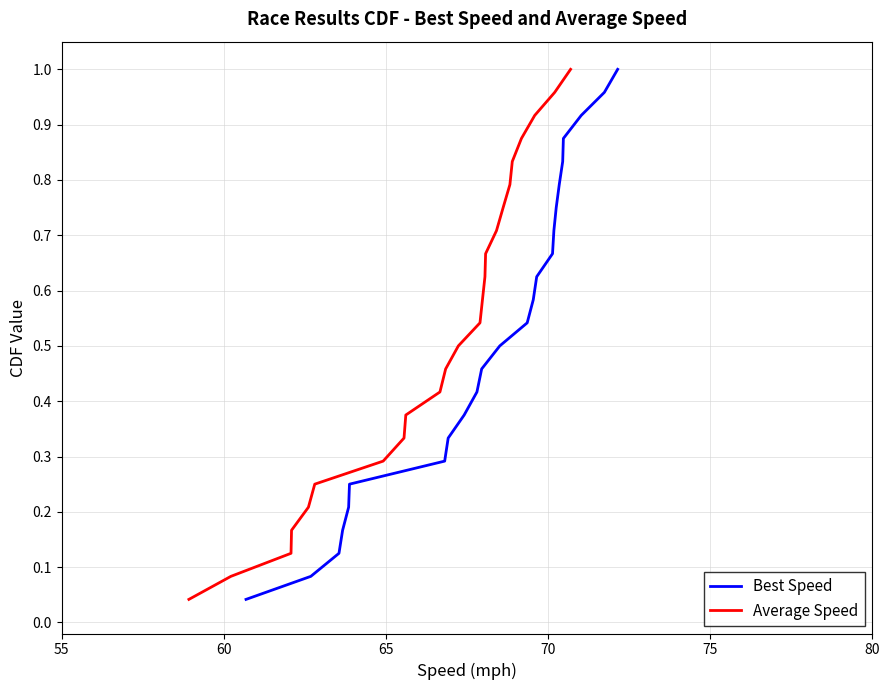

True or false: Best Speed has more than 2 interior local peaks.

False